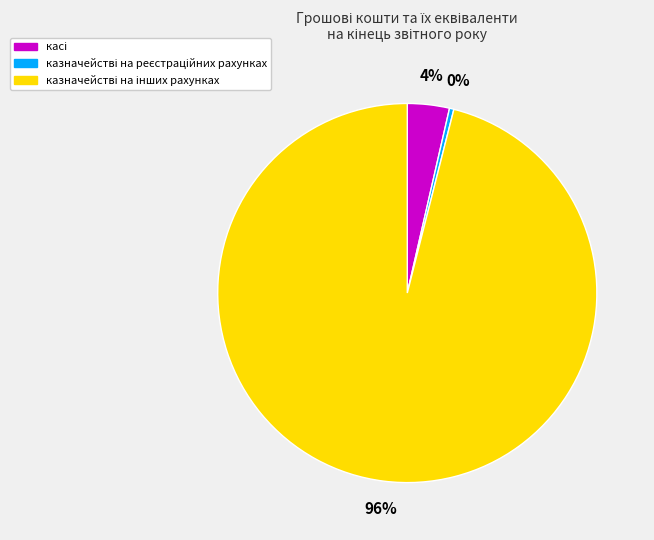

To the nearest percent, what is the difference between the largest and smallest slice percentages?

96%